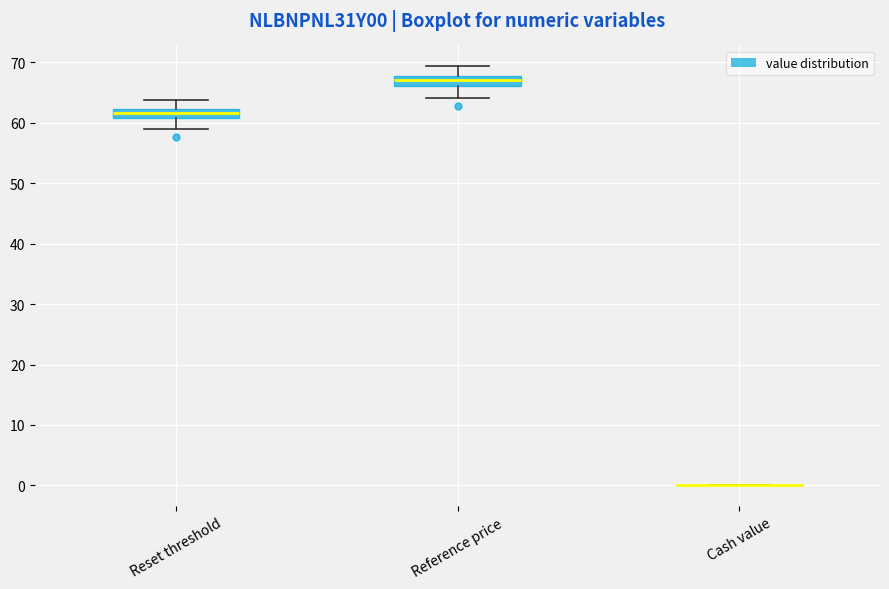

Reading left to right, read every box against the y-axis: the position of its median line, the range the box covers, and the ends of its whiskers. The values are not printed on the chart, so give them approximately, as read against the axis.

Reset threshold: median 62 (inside the box), box 61 to 62, whiskers 59 to 64
Reference price: median 67, box 66 to 68, whiskers 64 to 69
Cash value: box collapsed to a line at 0, whiskers 0 to 0